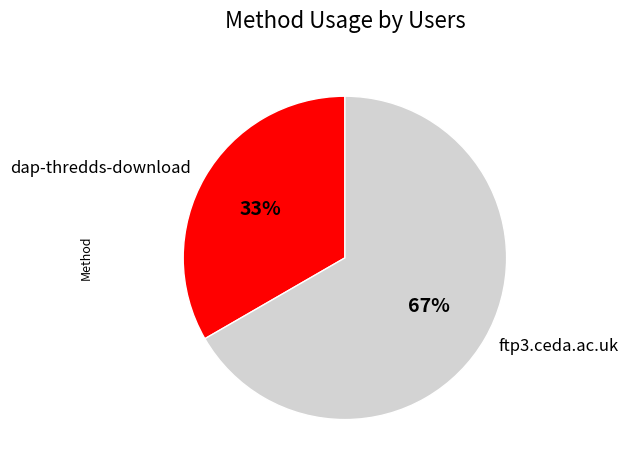

Which category has the biggest portion of the pie?

ftp3.ceda.ac.uk